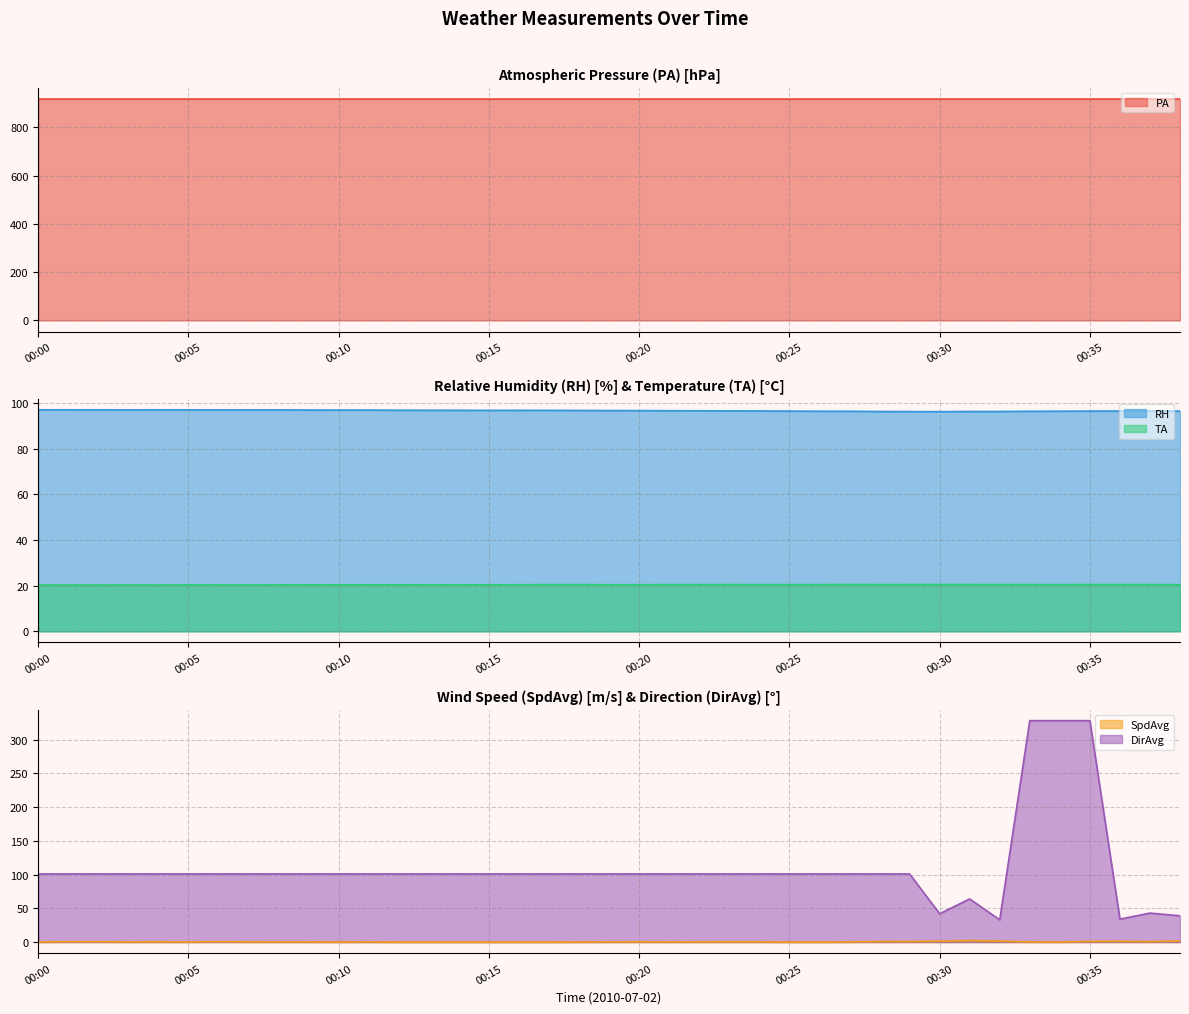

Which has a higher value, 00:14 or 00:37?

00:14